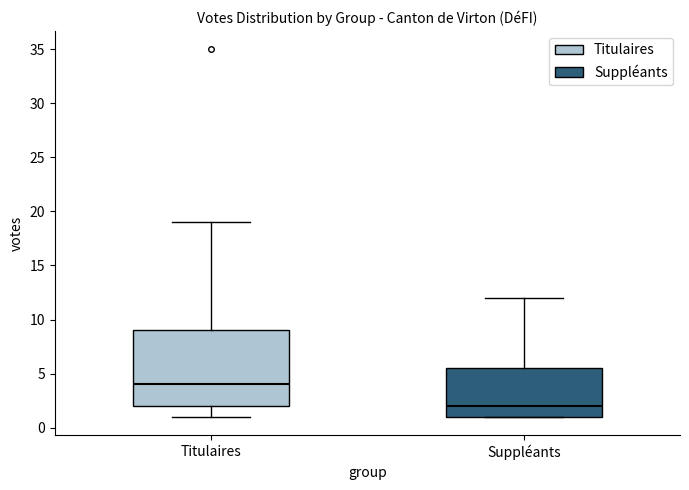

Where is the upper edge of the box for Suppléants on the y-axis? The values are not printed on the chart, so give them approximately, as read against the axis.

5.5